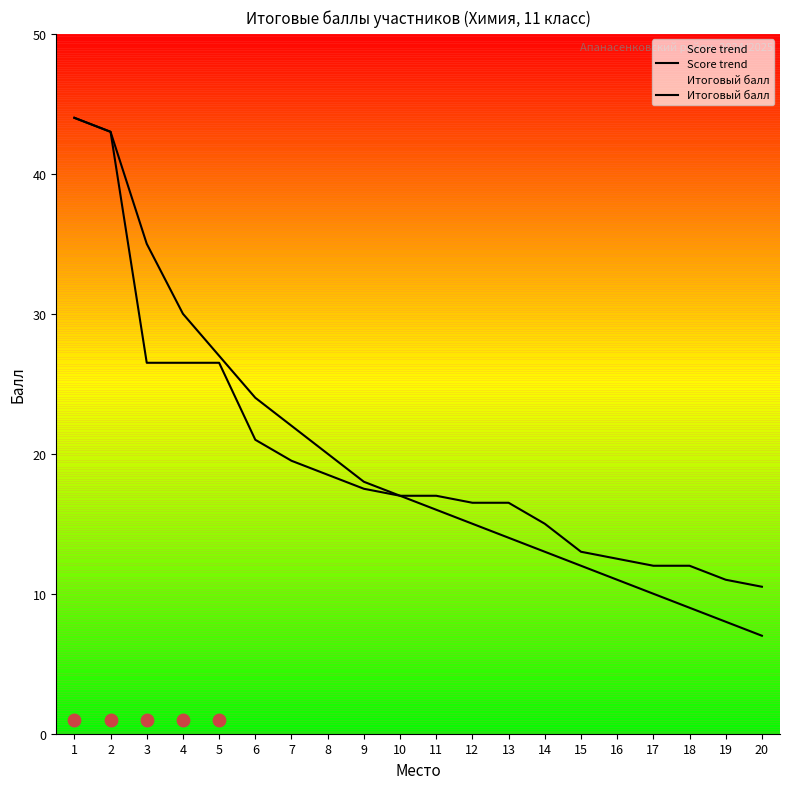

At how many categories does at least one series exceed 43?

1